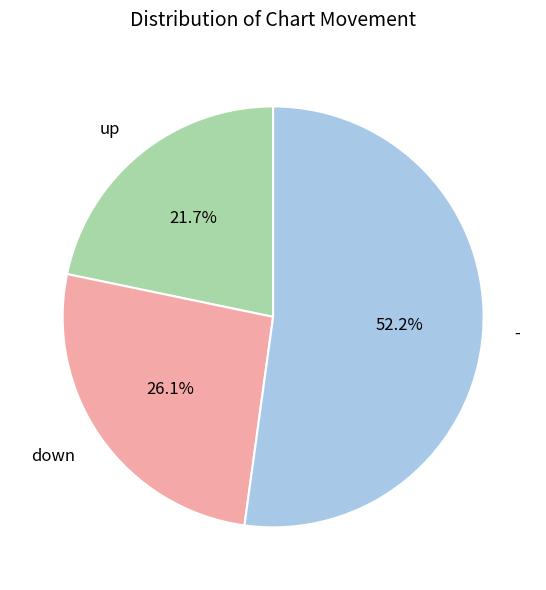

True or false: up accounts for 28% of the total.

False